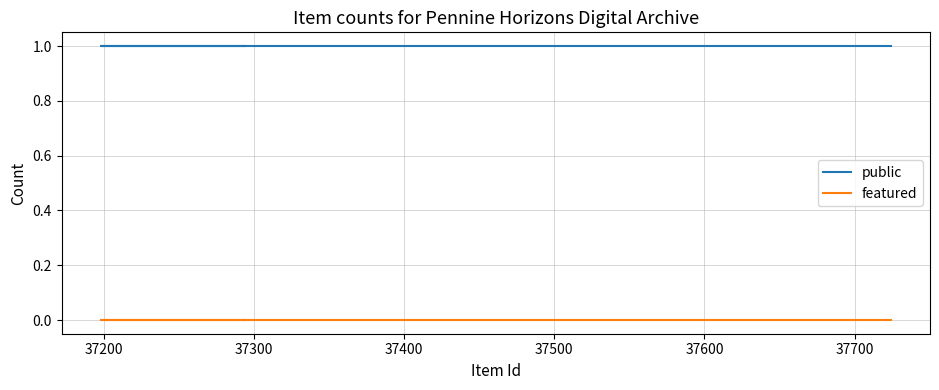

True or false: public and featured intersect in this chart.

False